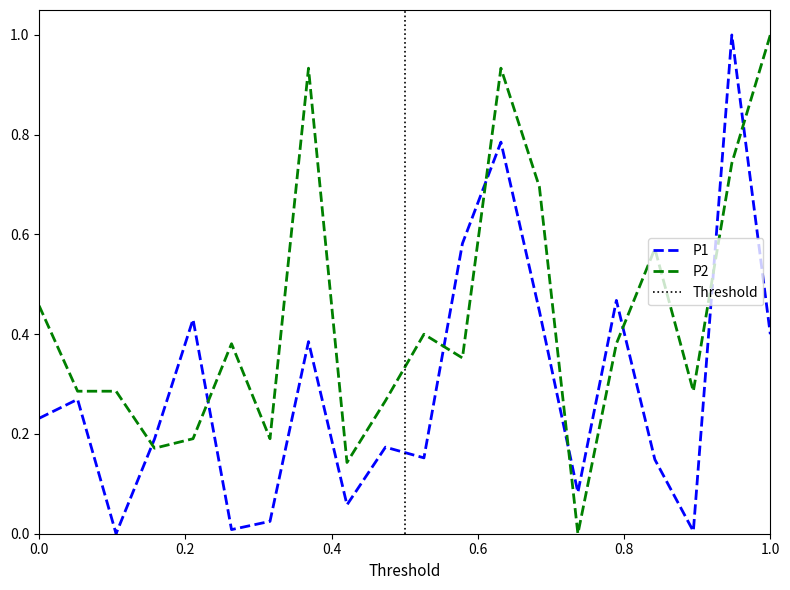

After their last crossing, which series has the higher values: P2 or P1?

P2